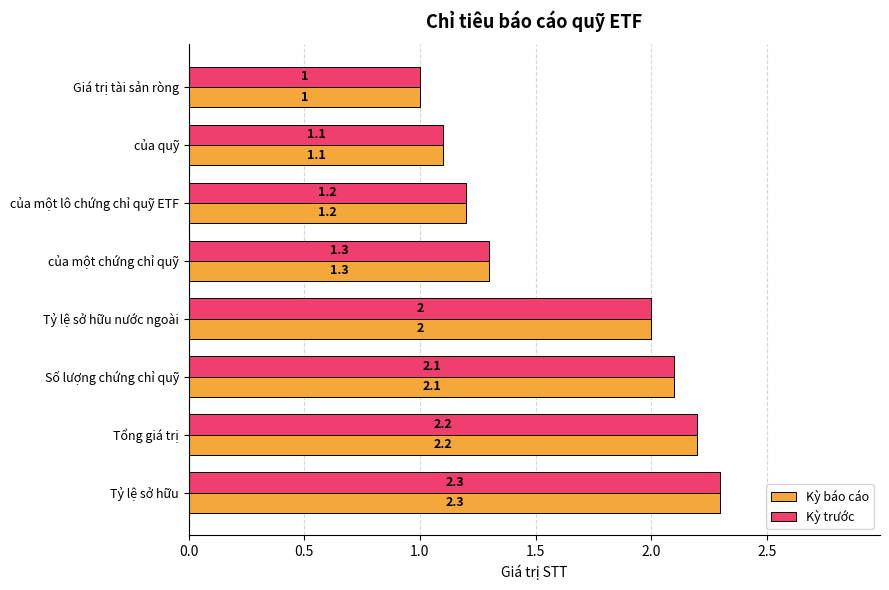

Is it true that Kỳ báo cáo equals 3.6 at Tổng giá trị?

False